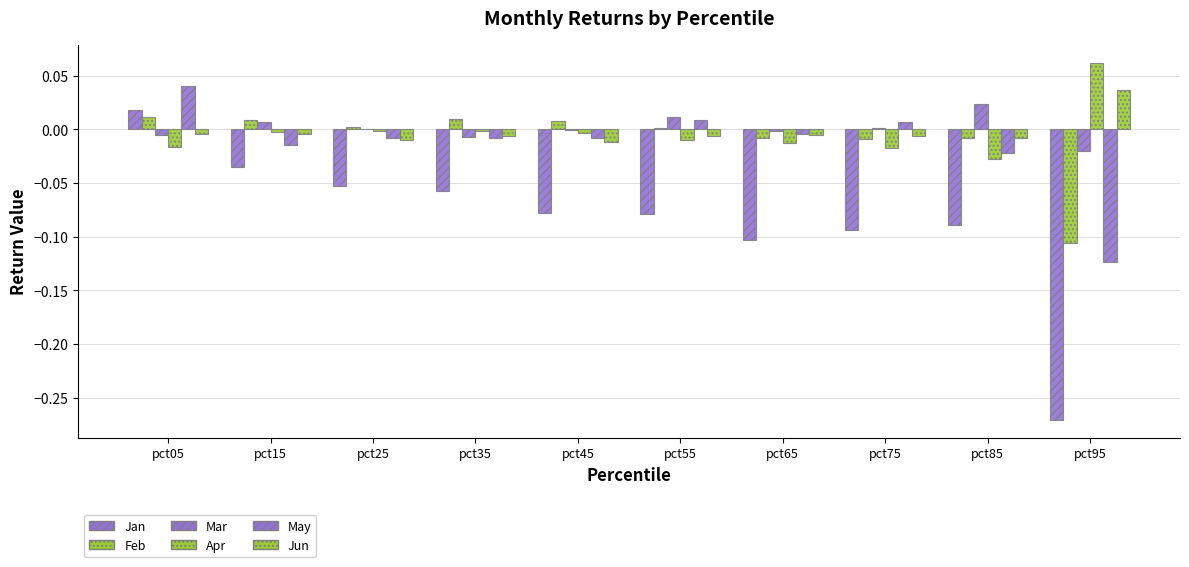

How many categories are shown in the chart?

10